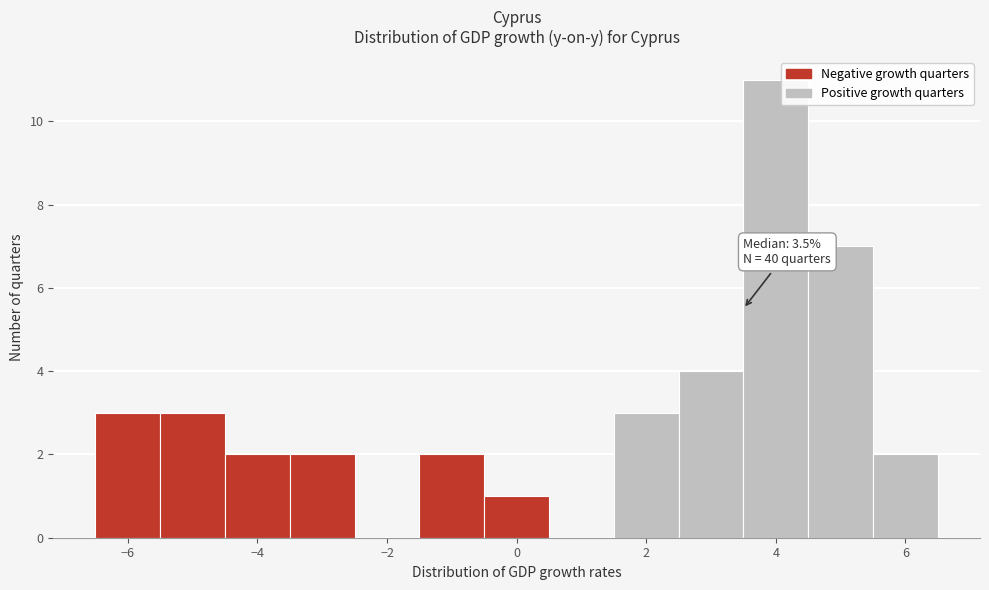

Which range on the x-axis has the tallest bar?

3.5 to 4.5